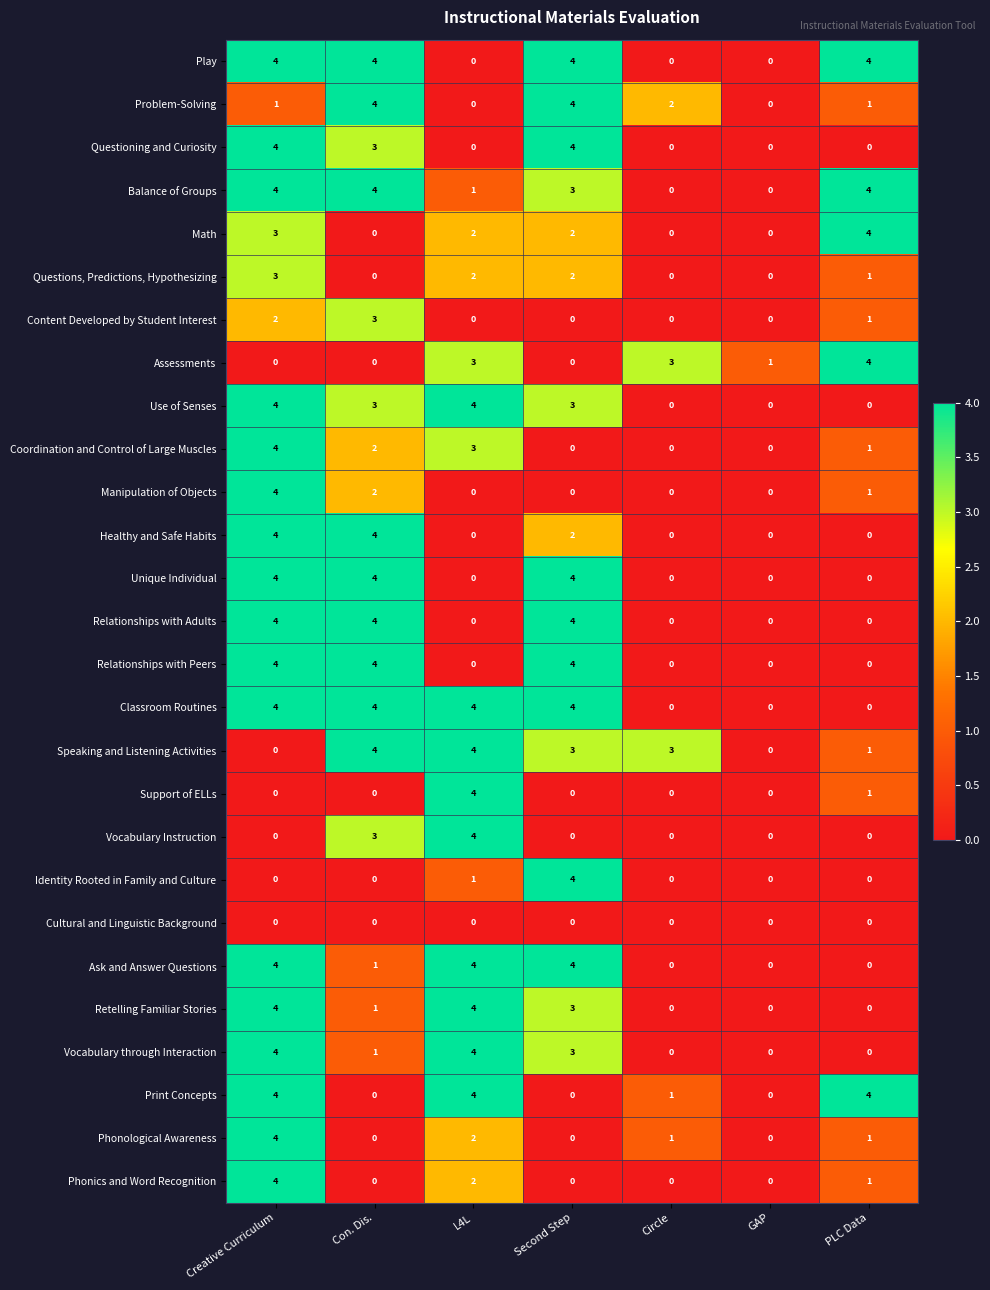

What is the total value across all series at Circle?

10